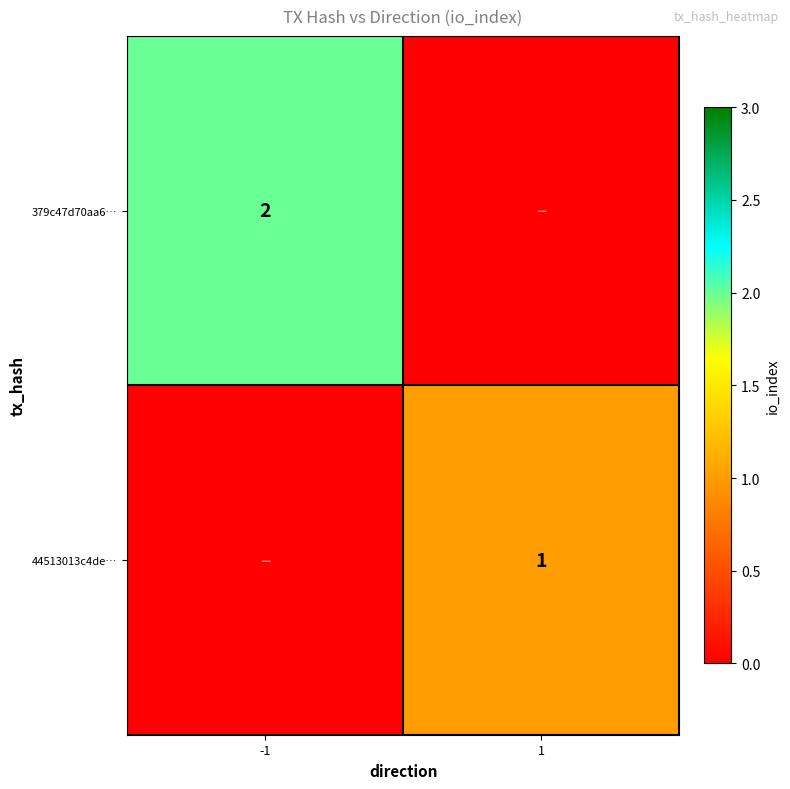

Is it true that 379c47d70aa6… equals 3 at -1?

False